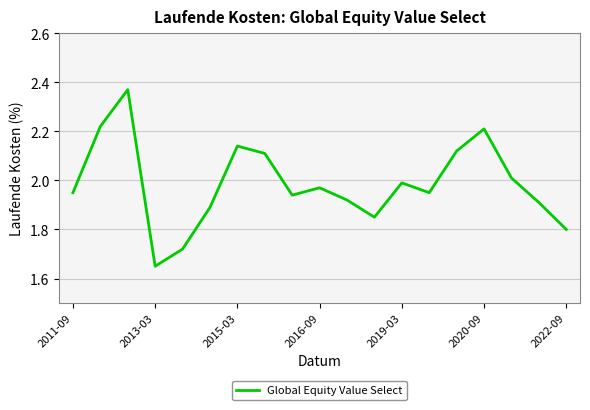

What is the difference between the maximum and minimum values?

0.7